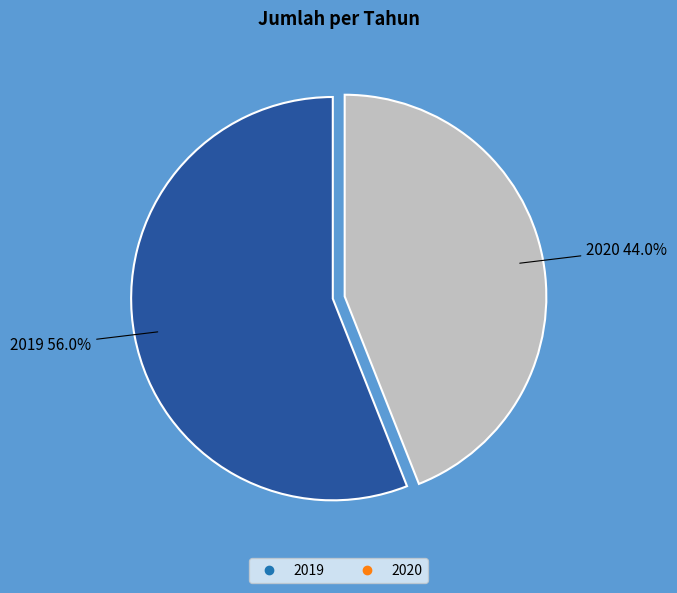

The 2020 slice represents 44% of the pie. True or false?

True